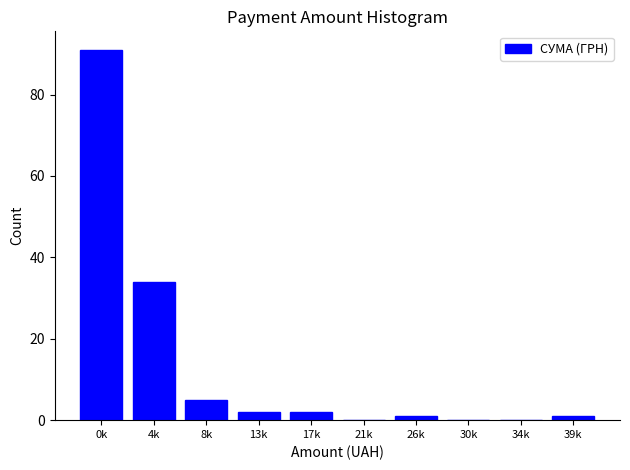

Reading left to right, extract all data points from this chart.

0k=91	4k=34	8k=5	13k=2	17k=2	21k=0	26k=1	30k=0	34k=0	39k=1